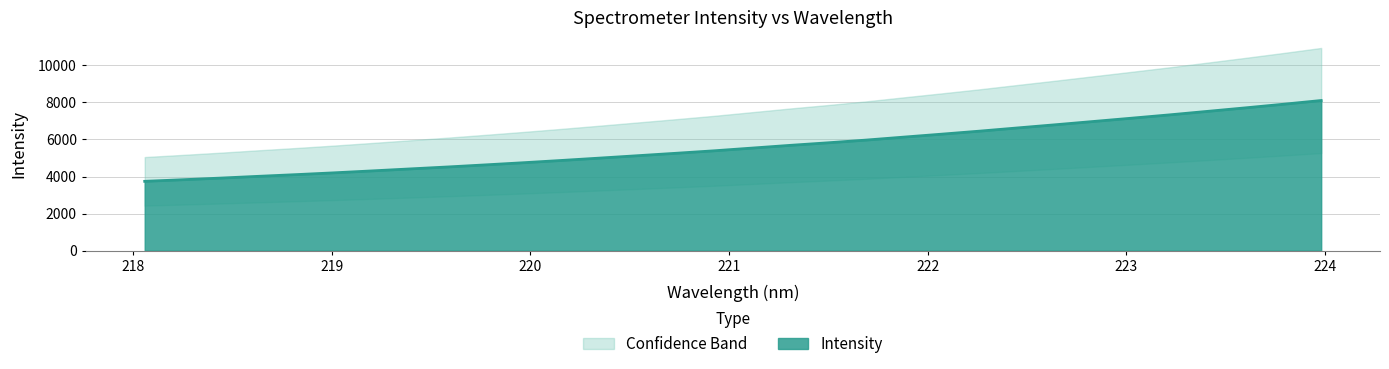

What is the average value?

5624.3